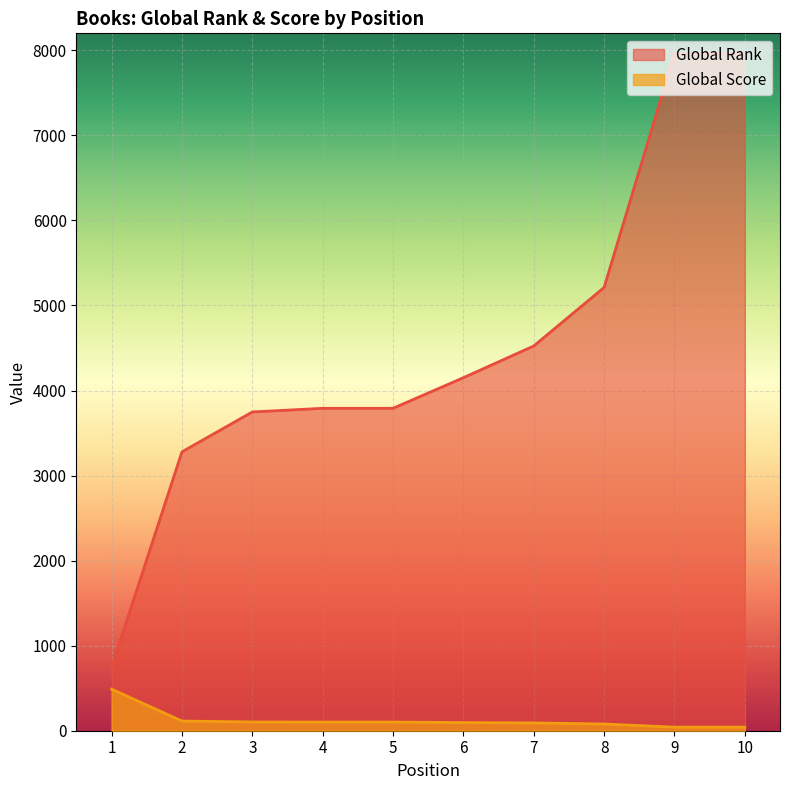

How many values in the Global Rank series are below 4151?

5